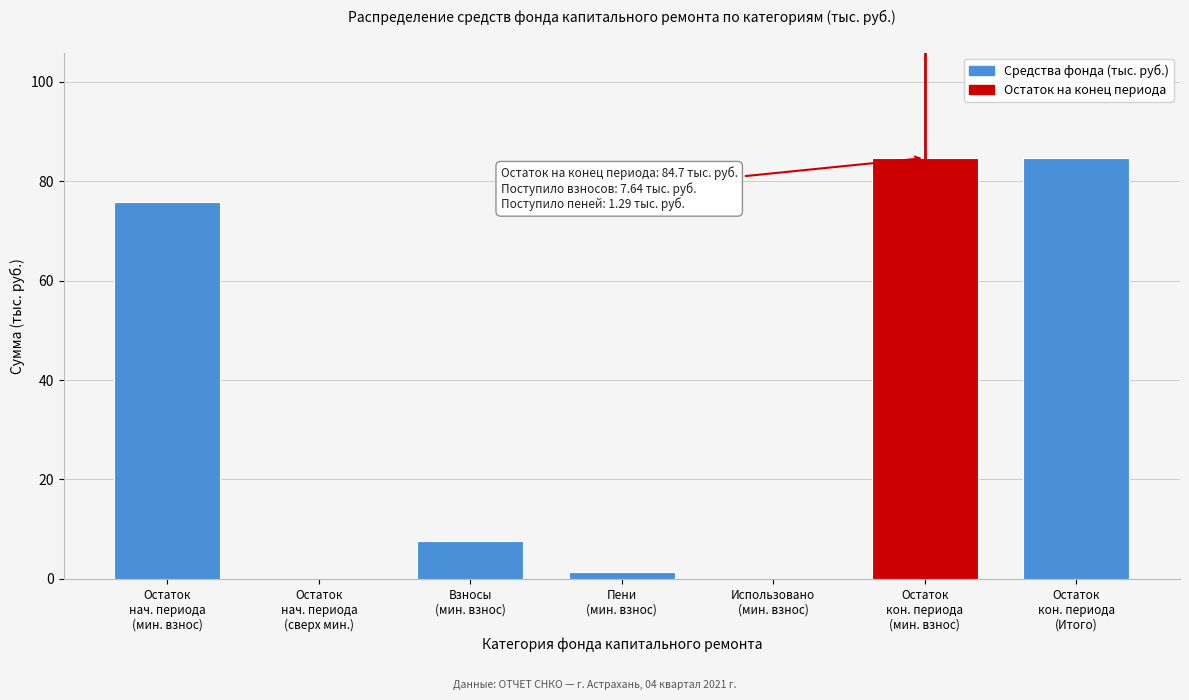

What is the sum of all values?

254.1